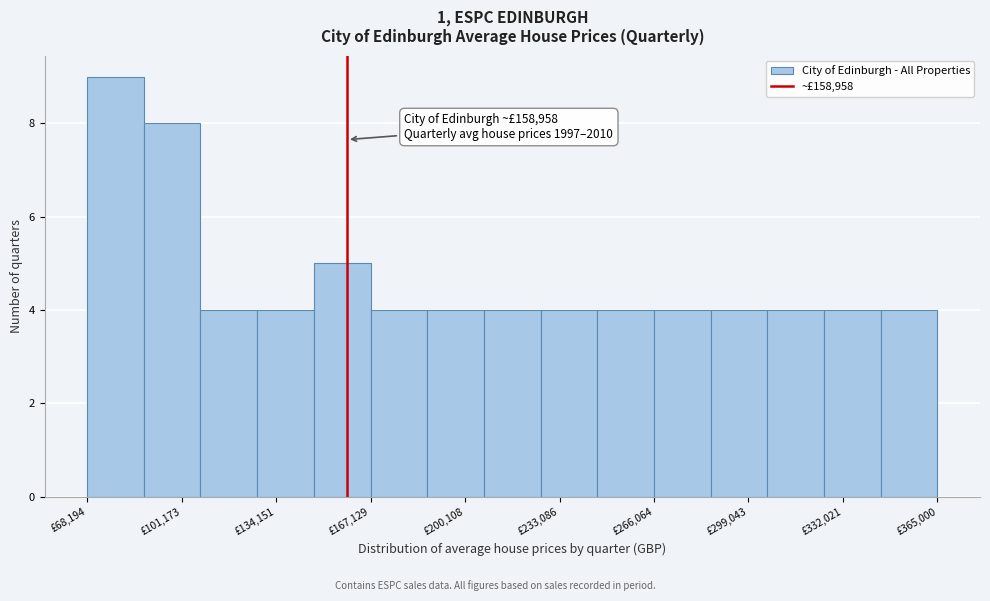

Read against the x-axis, roughly where is the centre of the tallest bar?

80000